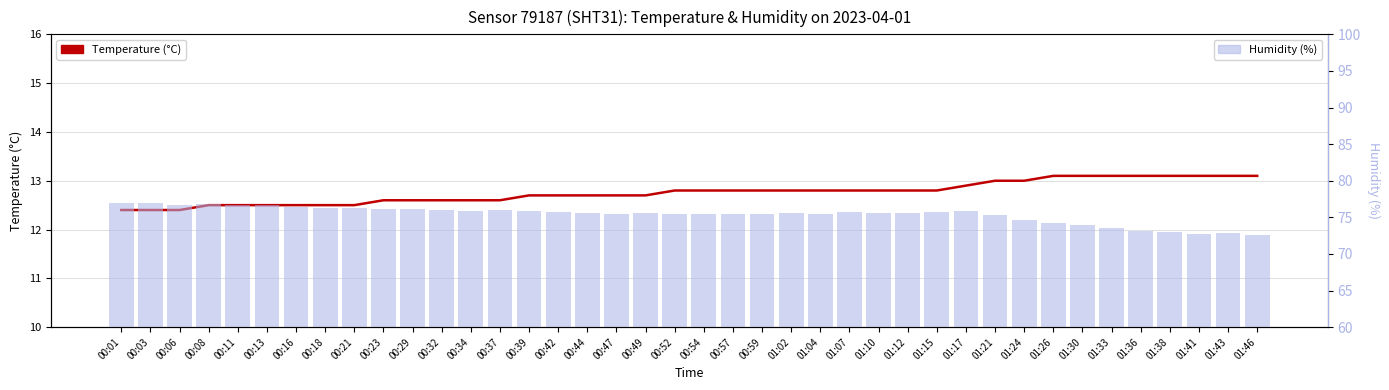

How many series are shown in this chart?

2